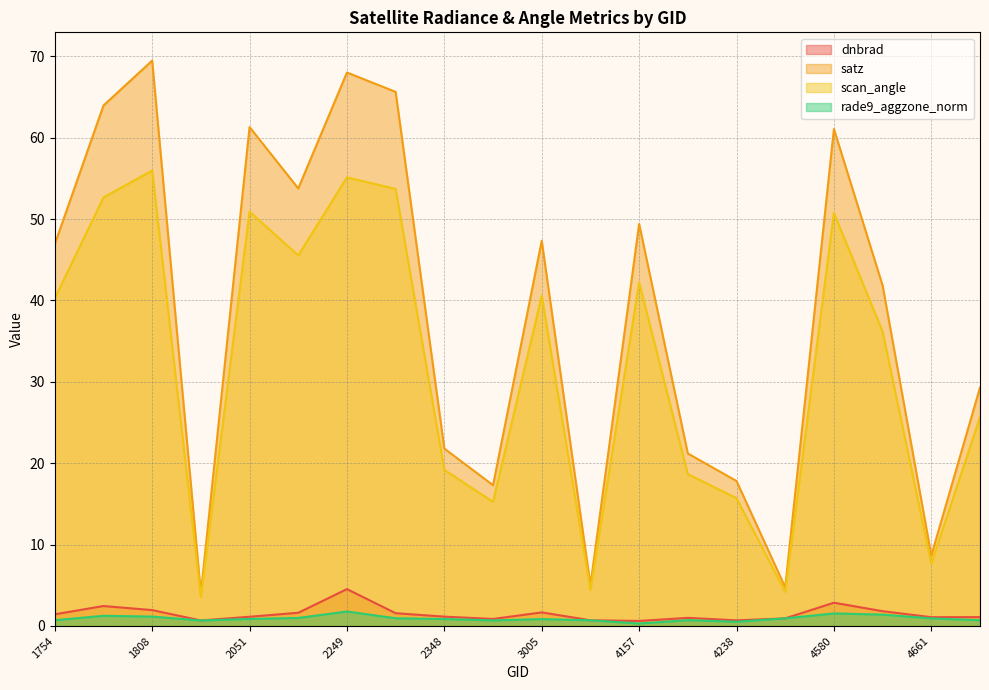

What is the sum of all rade9_aggzone_norm values?

18.5